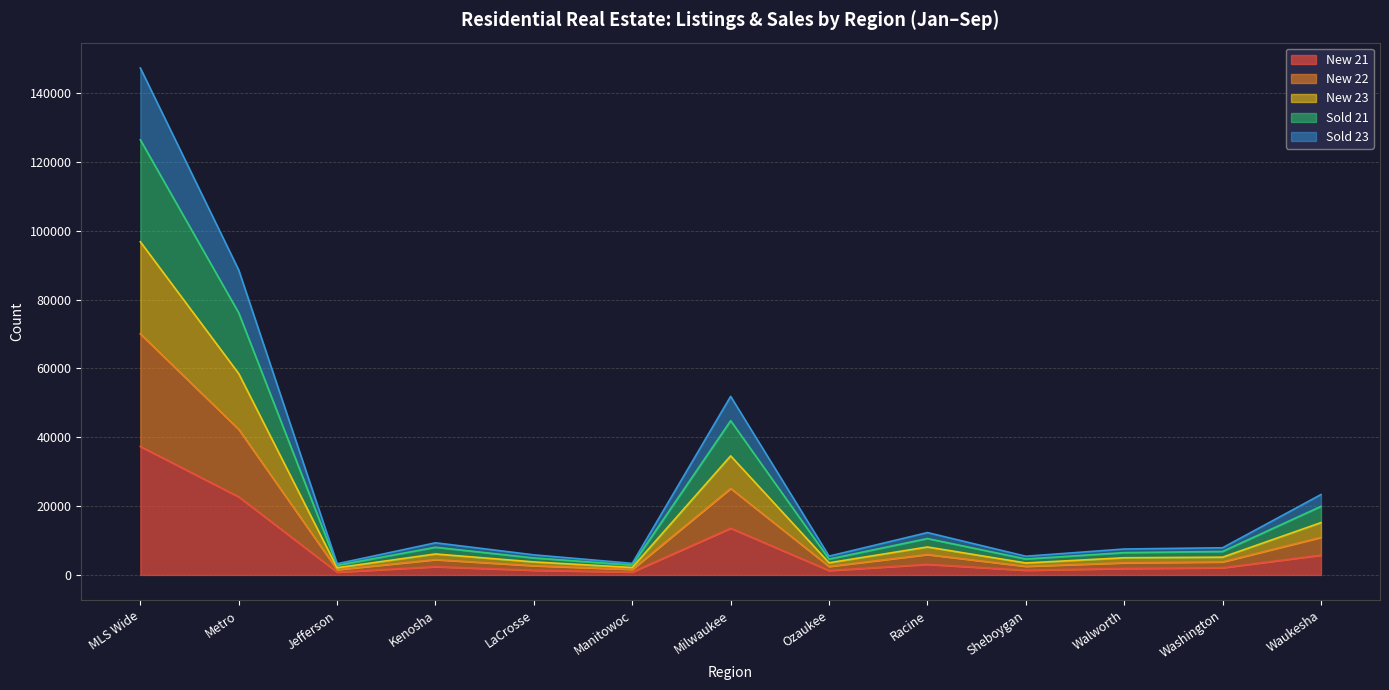

Which category has the highest value in the New 21 series?

MLS Wide